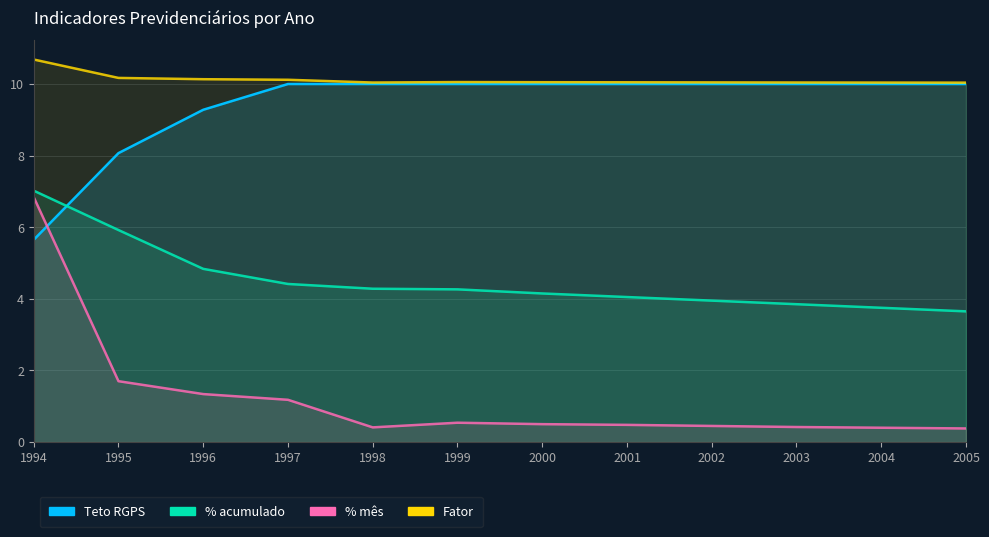

Which has a higher value, 2005 or 2004?

2004